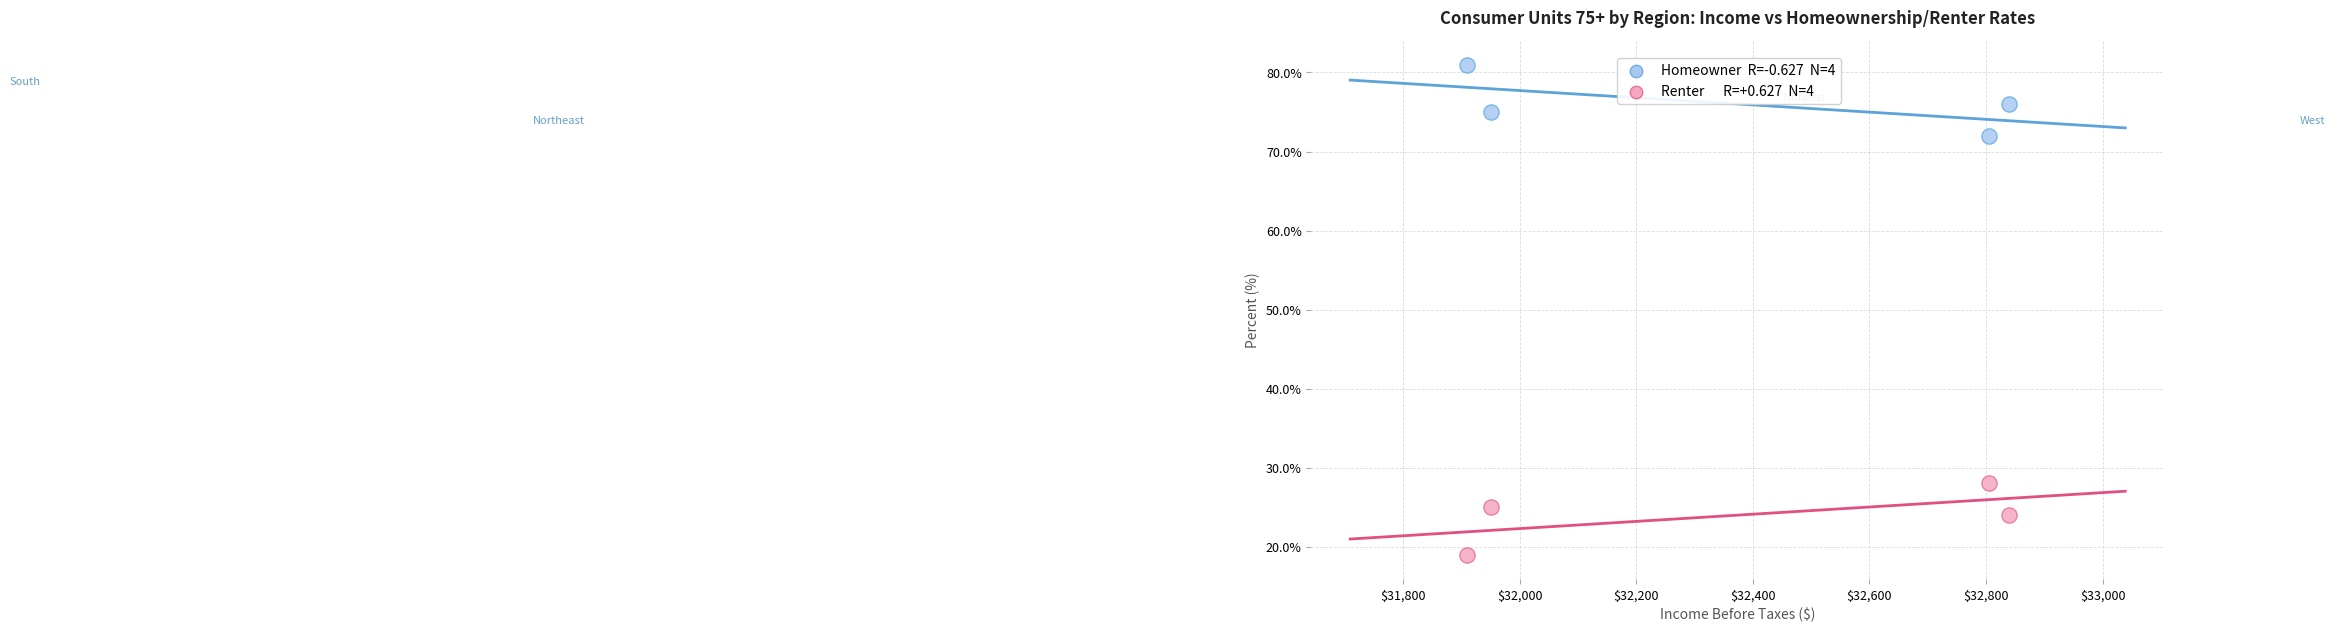

Across all data points, what is the range of X values (max minus min)?

930